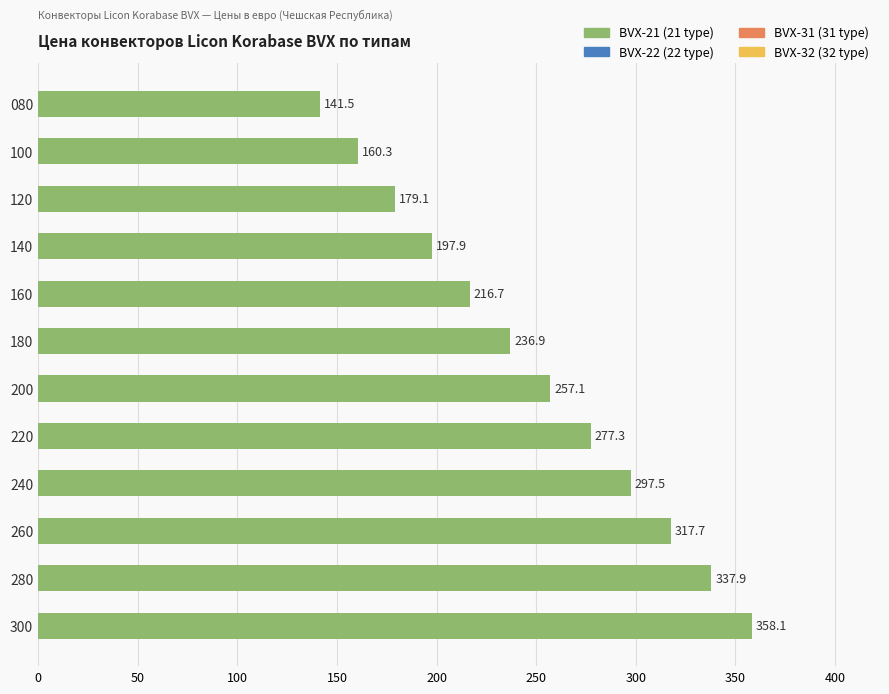

What is the value of the 5th bar from the top?

216.7